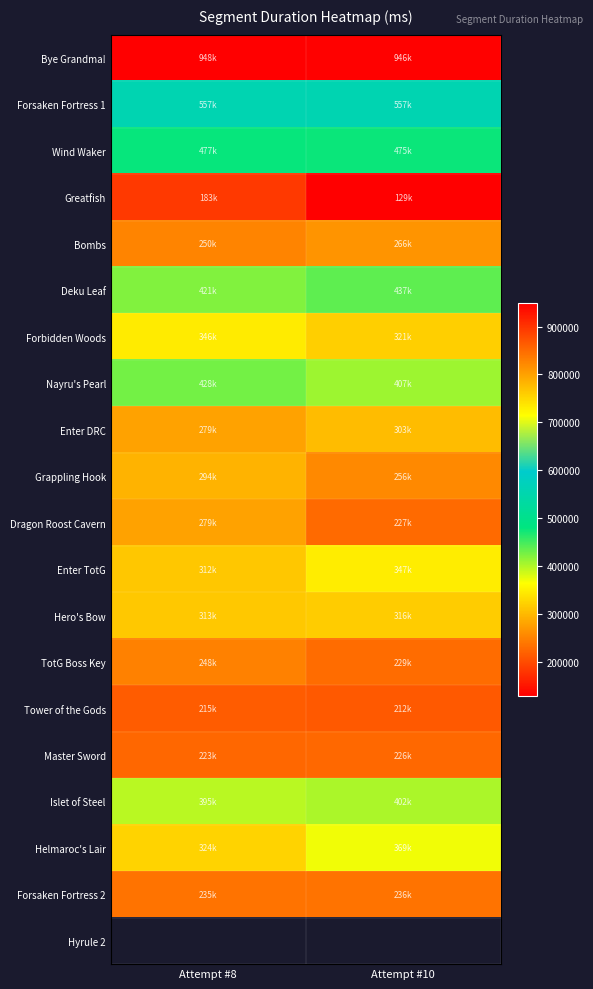

What is the maximum value shown in the chart?

948753.0